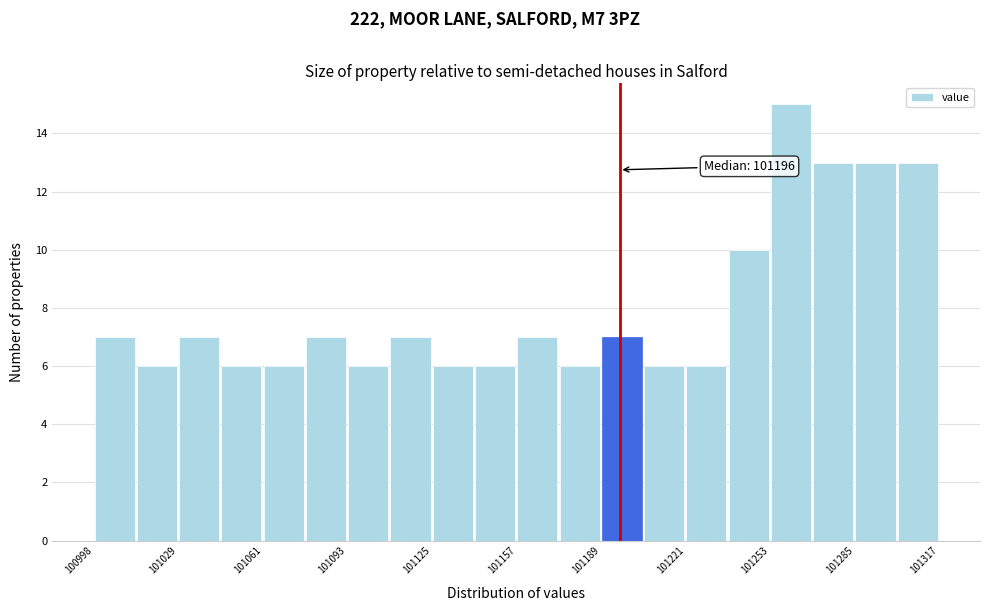

Read against the x-axis, roughly where is the centre of the tallest bar?

101260